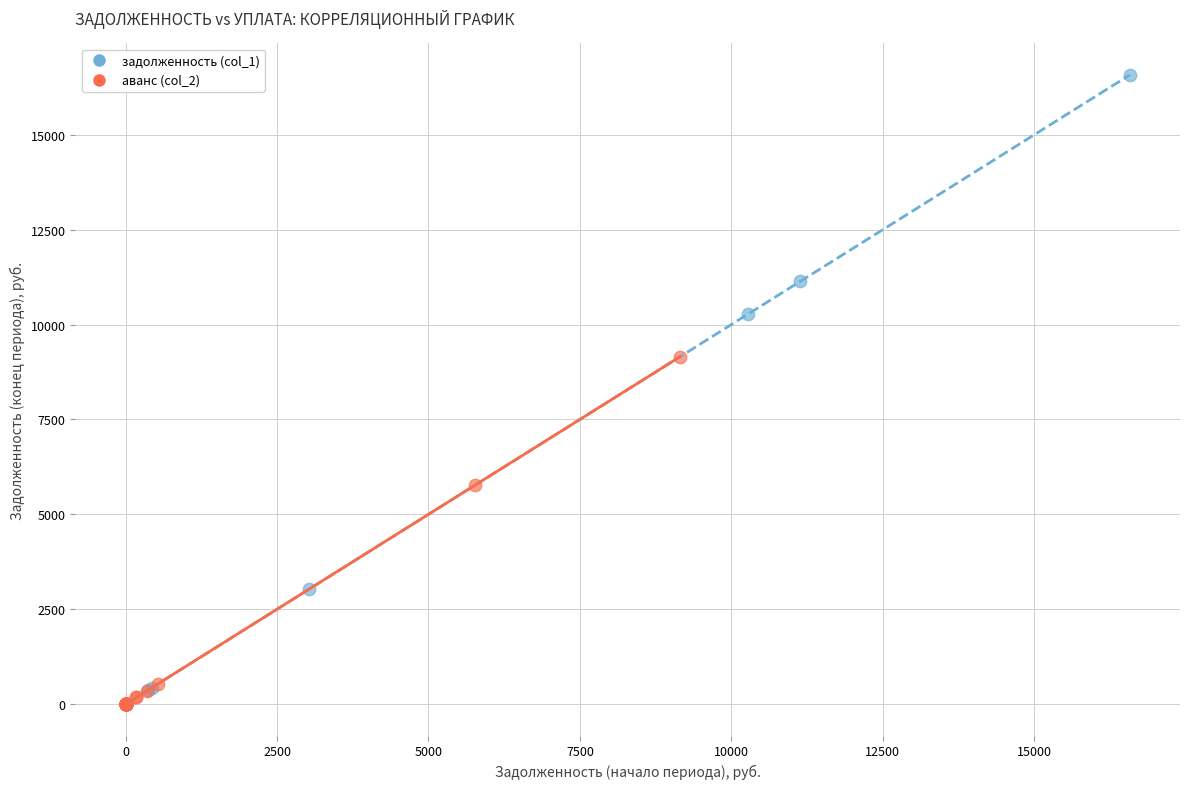

Which series has the widest spread of Y values?

задолженность (col_1)